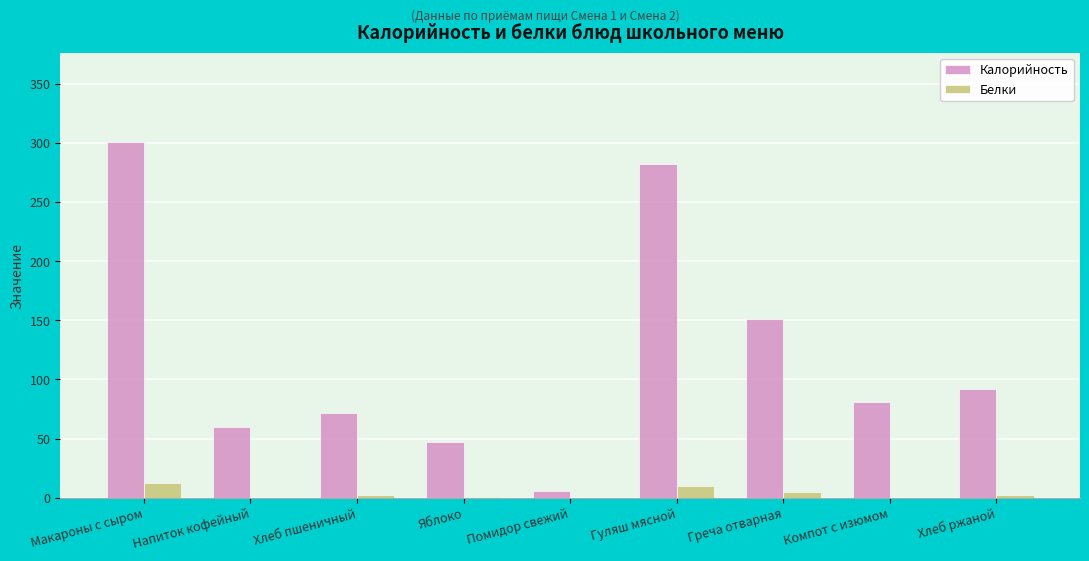

What is the sum of the Калорийность values at Напиток кофейный and Гуляш мясной?

342.0